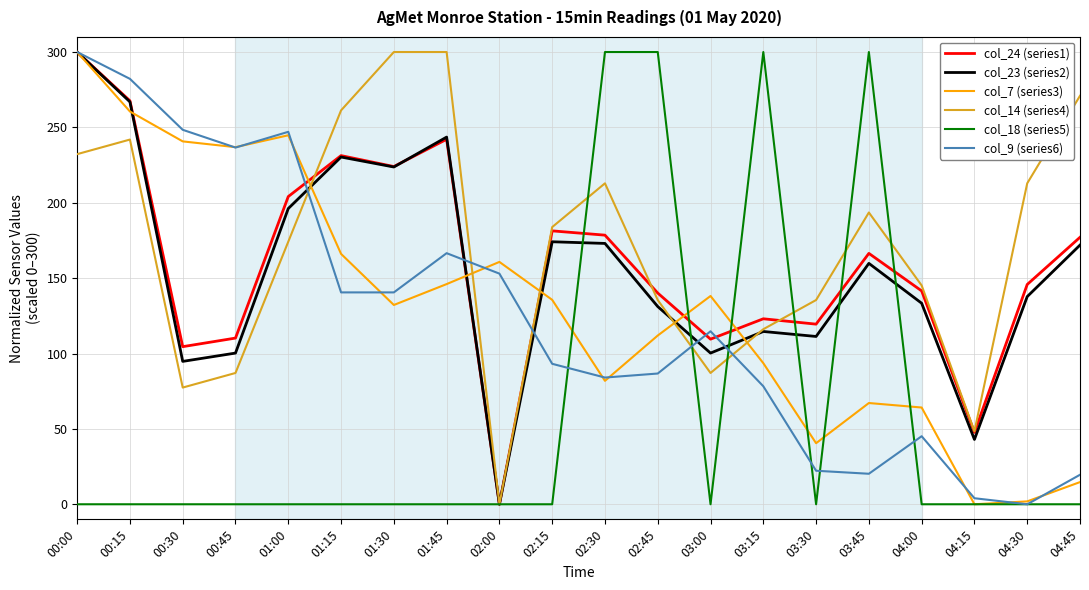

At which label does col_23 (series2) reach its minimum?

02:00